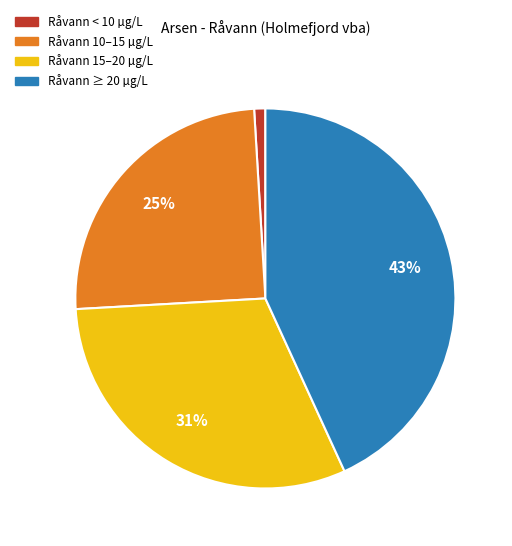

True or false: Råvann < 10 µg/L accounts for 1% of the total.

True